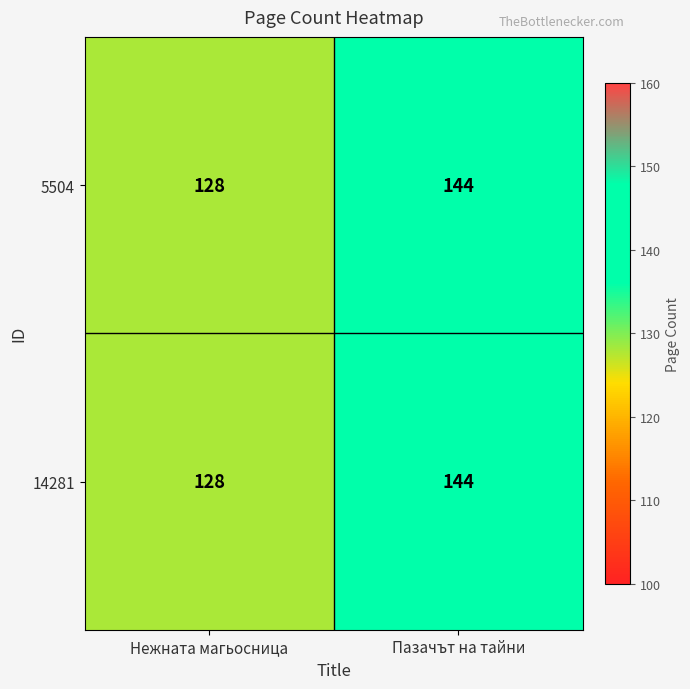

True or false: 5504 has a value of 144 at Пазачът на тайни.

True